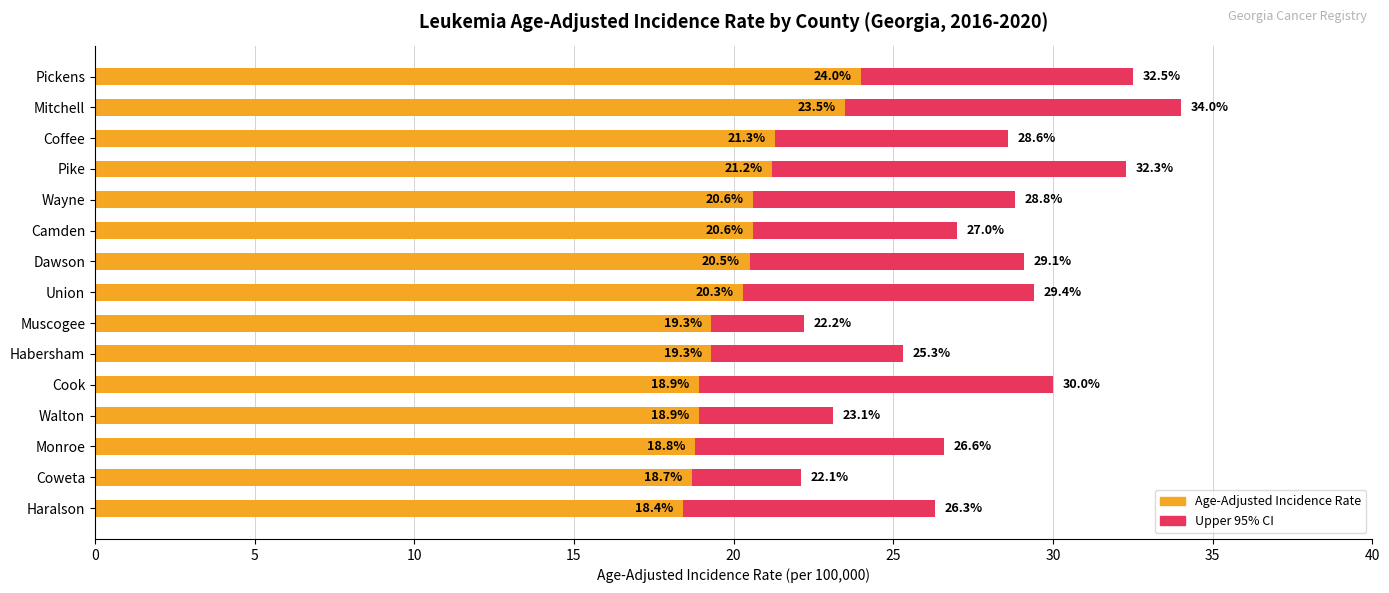

What is the difference between the maximum and minimum values in the Age-Adjusted Incidence Rate series?

5.6